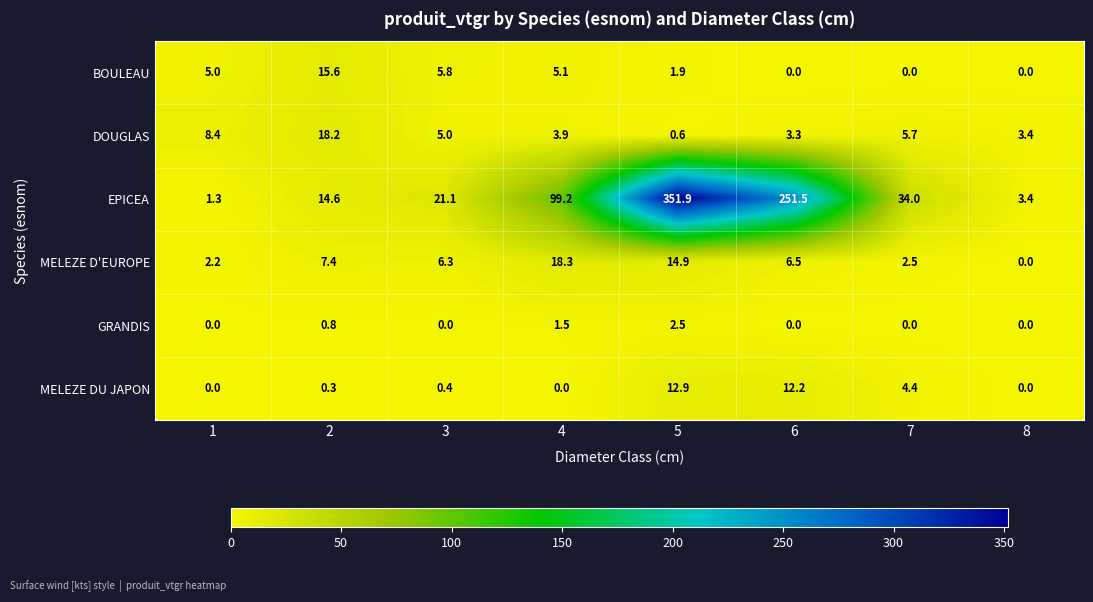

List the series in order of their peak value, highest first.

EPICEA, MELEZE D'EUROPE, DOUGLAS, BOULEAU, MELEZE DU JAPON, GRANDIS